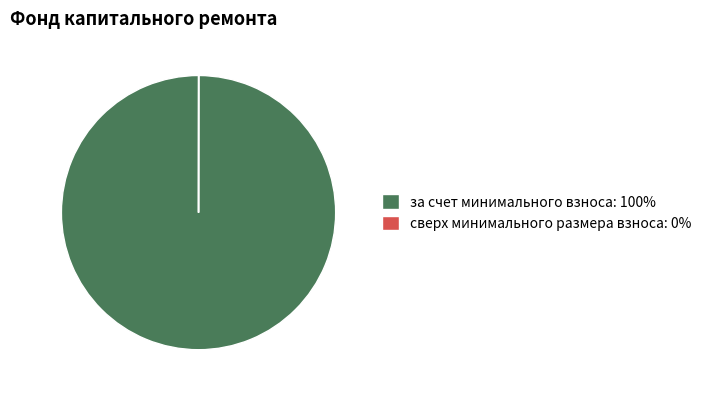

Is there any slice that represents more than half of the pie?

Yes